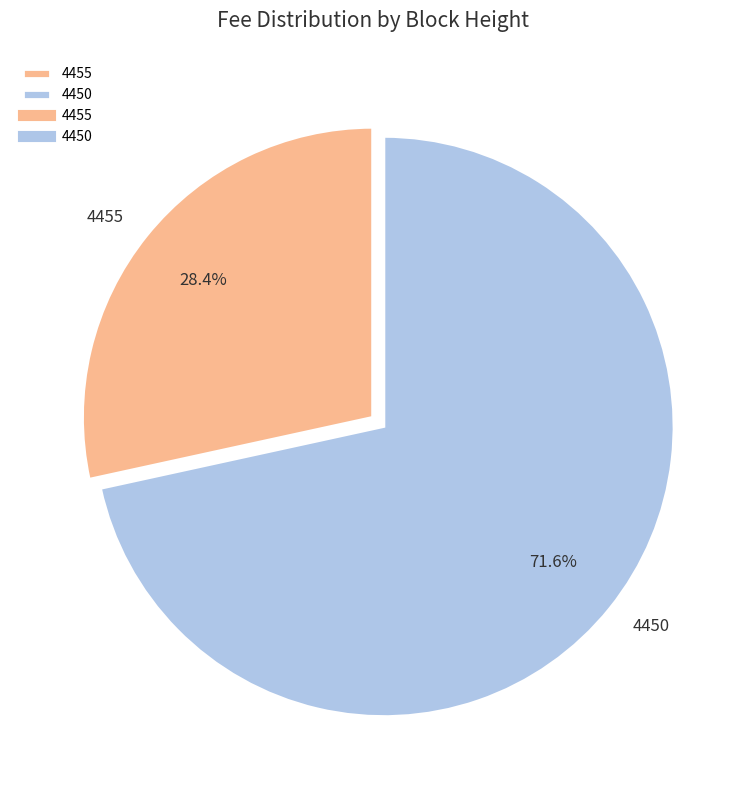

To the nearest percent, what is the difference between the 4455 and 4450 slice percentages?

43%